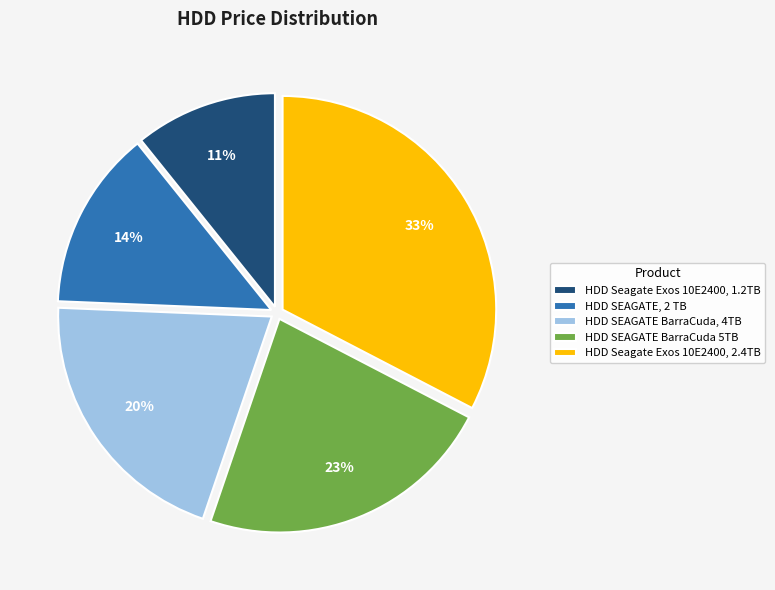

How many segments does this pie chart have?

5